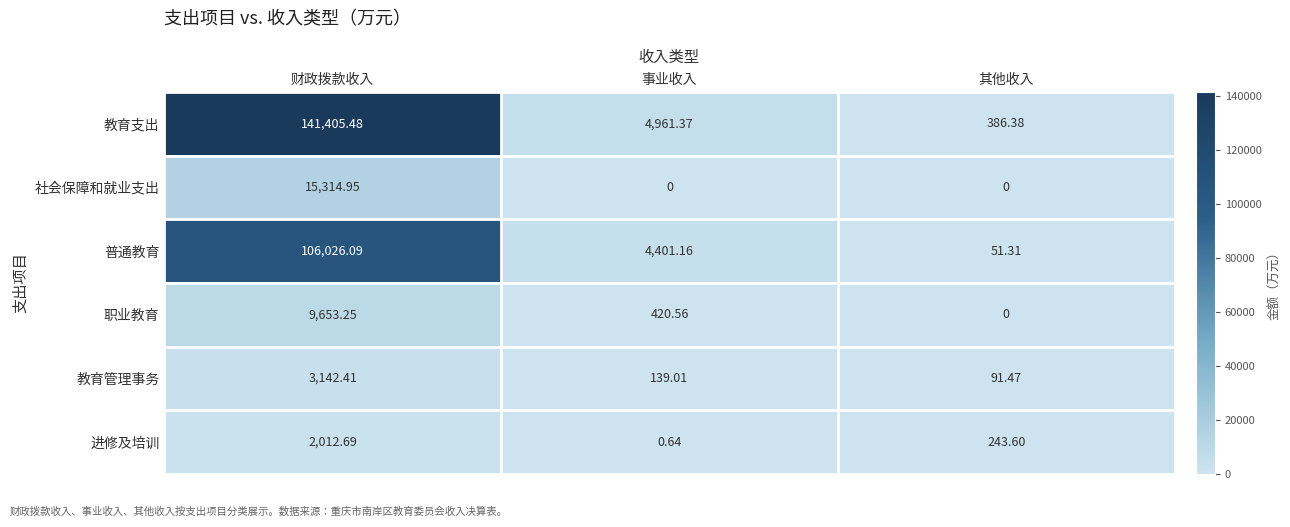

At which category is the sum across all series the highest?

财政拨款收入